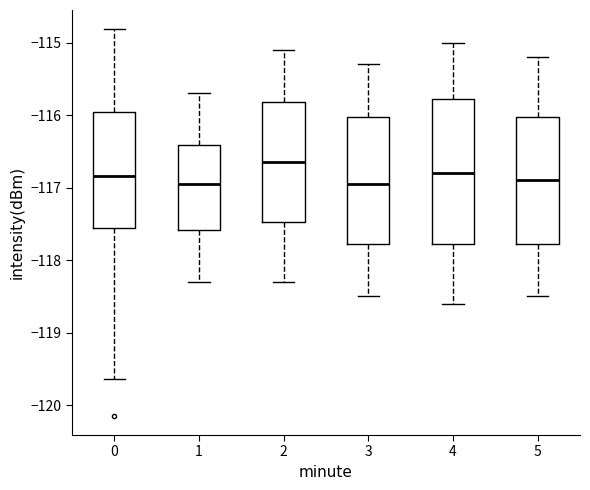

Which box is the tallest, from its lower edge to its upper edge?

4